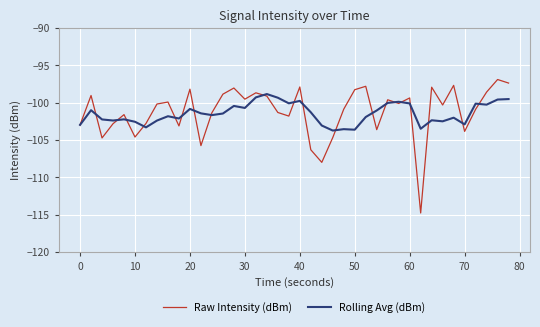

What is the highest value of the Raw Intensity (dBm) series?

-96.9